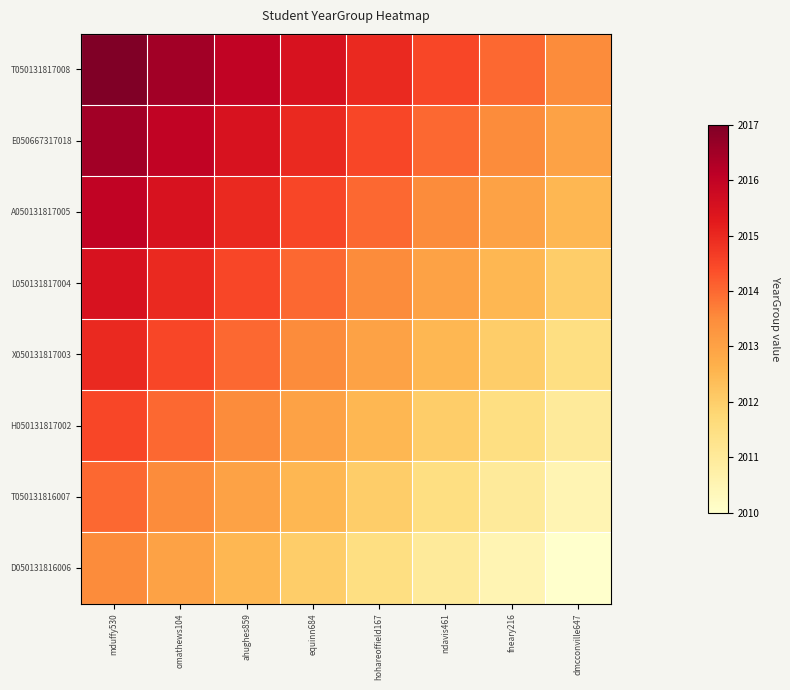

Reading right to left, extract all data points from this chart.

T050131817008: dmcconville647=2013.5	fneary216=2014.0	ndavis461=2014.5	hohareoffield167=2015.0	equinn684=2015.5	ahughes859=2016.0	omathews104=2016.5	mduffy530=2017.0
E050667317018: dmcconville647=2013.0	fneary216=2013.5	ndavis461=2014.0	hohareoffield167=2014.5	equinn684=2015.0	ahughes859=2015.5	omathews104=2016.0	mduffy530=2016.5
A050131817005: dmcconville647=2012.5	fneary216=2013.0	ndavis461=2013.5	hohareoffield167=2014.0	equinn684=2014.5	ahughes859=2015.0	omathews104=2015.5	mduffy530=2016.0
L050131817004: dmcconville647=2012.0	fneary216=2012.5	ndavis461=2013.0	hohareoffield167=2013.5	equinn684=2014.0	ahughes859=2014.5	omathews104=2015.0	mduffy530=2015.5
X050131817003: dmcconville647=2011.5	fneary216=2012.0	ndavis461=2012.5	hohareoffield167=2013.0	equinn684=2013.5	ahughes859=2014.0	omathews104=2014.5	mduffy530=2015.0
H050131817002: dmcconville647=2011.0	fneary216=2011.5	ndavis461=2012.0	hohareoffield167=2012.5	equinn684=2013.0	ahughes859=2013.5	omathews104=2014.0	mduffy530=2014.5
T050131816007: dmcconville647=2010.5	fneary216=2011.0	ndavis461=2011.5	hohareoffield167=2012.0	equinn684=2012.5	ahughes859=2013.0	omathews104=2013.5	mduffy530=2014.0
D050131816006: dmcconville647=2010.0	fneary216=2010.5	ndavis461=2011.0	hohareoffield167=2011.5	equinn684=2012.0	ahughes859=2012.5	omathews104=2013.0	mduffy530=2013.5